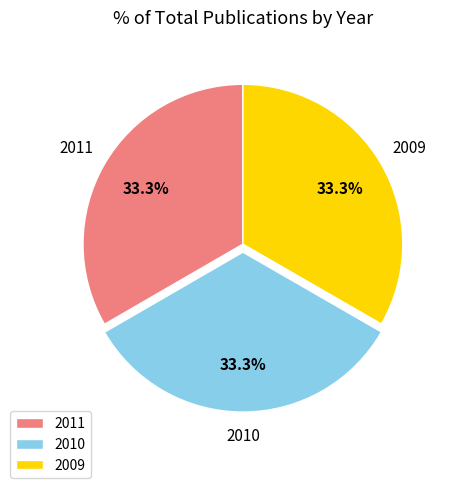

Is it true that 2010 is 33% of the pie?

True